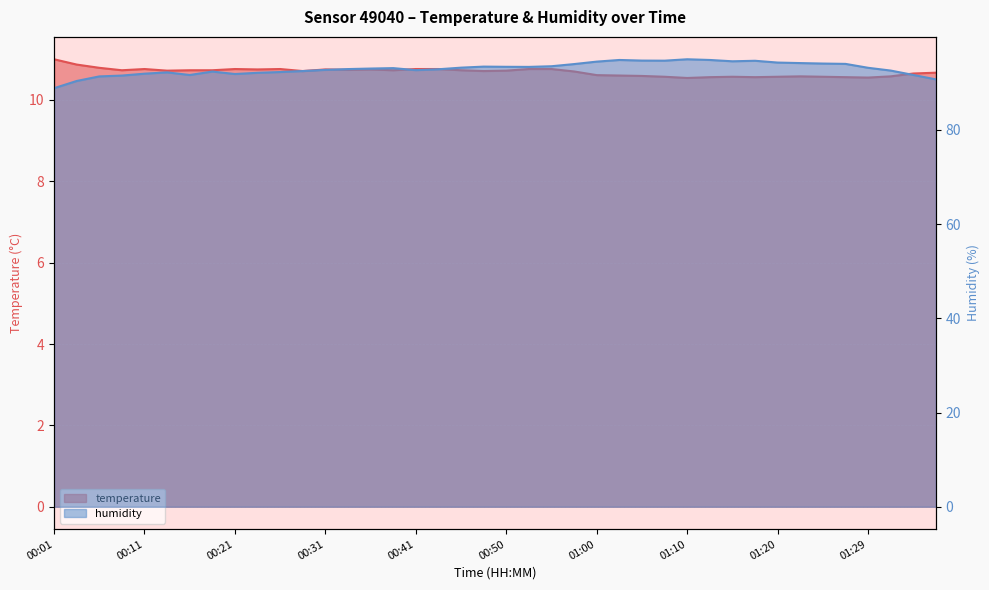

Reading left to right, list all the values displayed in this chart.

temperature: 11.0	10.9	10.8	10.7	10.8	10.7	10.7	10.7	10.8	10.8	10.8	10.7	10.8	10.7	10.8	10.7	10.8	10.8	10.7	10.7	10.7	10.8	10.8	10.7	10.6	10.6	10.6	10.6	10.5	10.6	10.6	10.6	10.6	10.6	10.6	10.6	10.6	10.6	10.7	10.7
humidity: 88.8	90.4	91.3	91.5	91.9	92.2	91.6	92.4	91.8	92.1	92.3	92.5	92.7	92.9	93.0	93.1	92.7	92.9	93.2	93.4	93.4	93.4	93.5	94.0	94.5	94.8	94.7	94.7	95.0	94.8	94.5	94.7	94.3	94.2	94.1	94.0	93.2	92.6	91.7	90.7